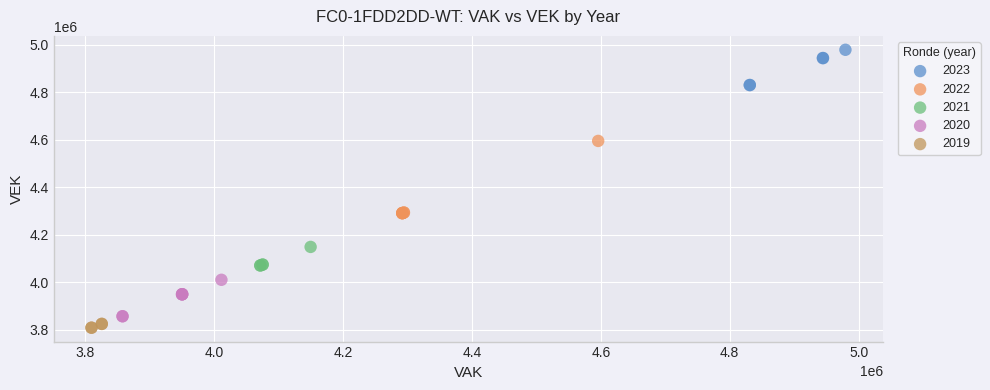

Which series reaches the maximum Y coordinate?

2023